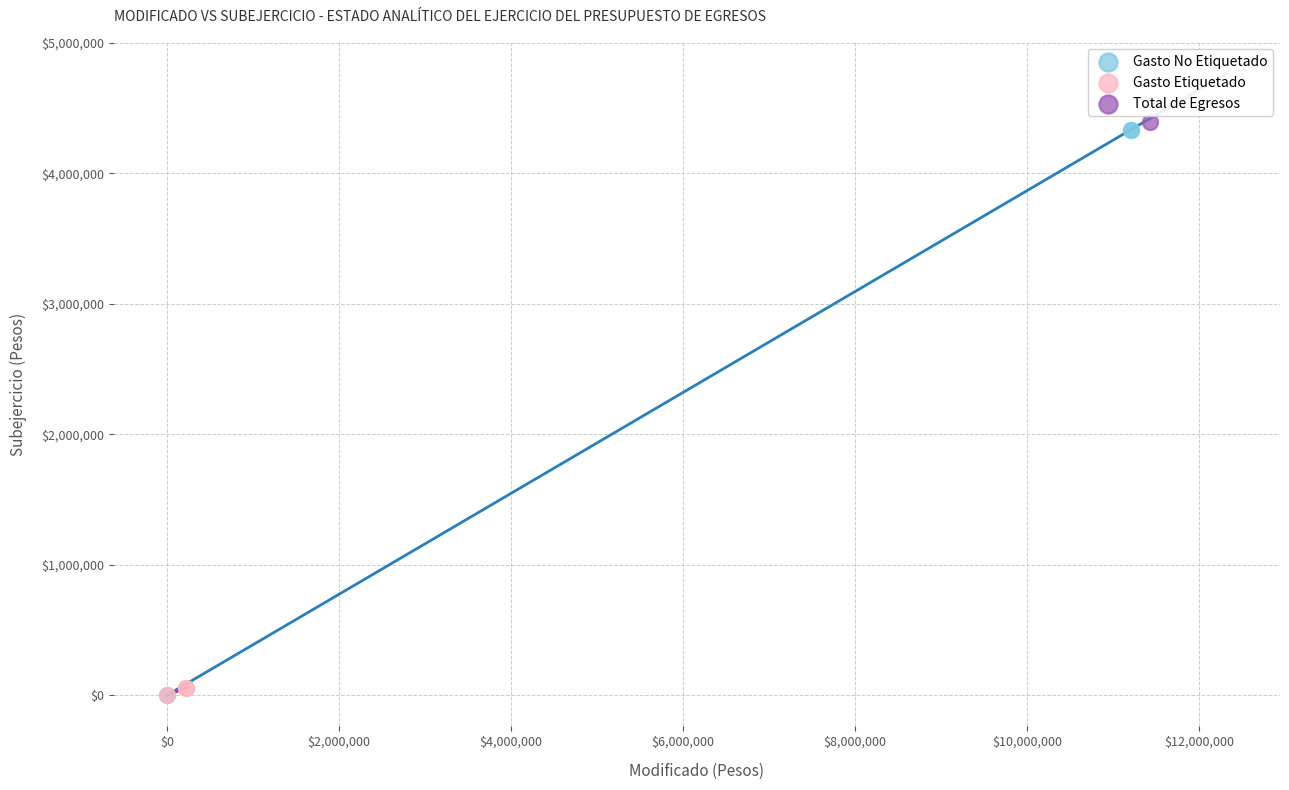

What are all the series names shown in the legend?

Gasto No Etiquetado, Gasto Etiquetado, Total de Egresos